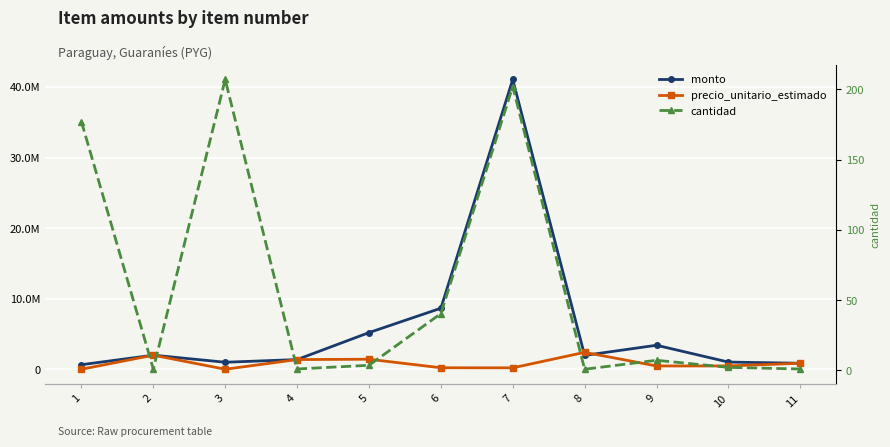

Between which two adjacent categories do monto and precio_unitario_estimado first intersect?

7 and 8